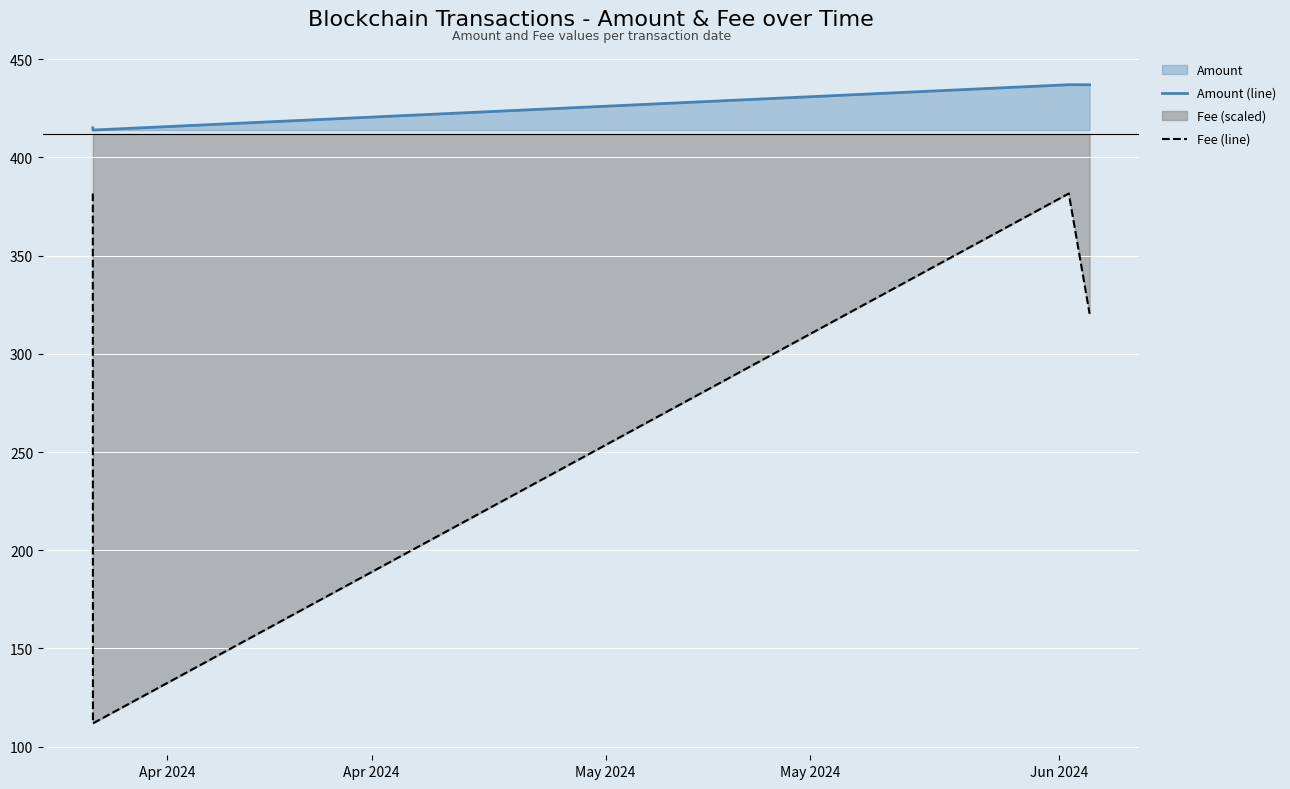

True or false: Fee (line) and Amount (line) cross at least once.

False